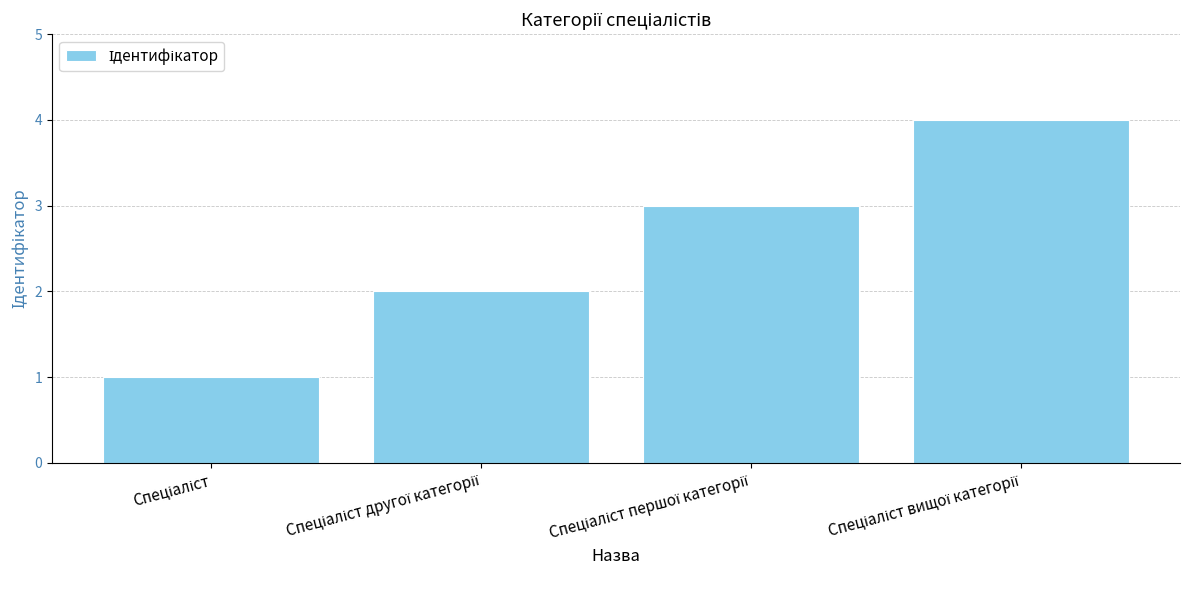

What is the maximum value shown in the chart?

4